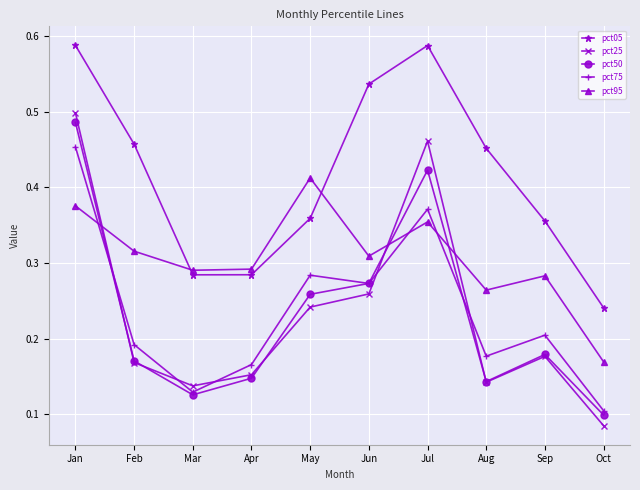

List the series in order of their peak value, highest first.

pct05, pct25, pct50, pct75, pct95